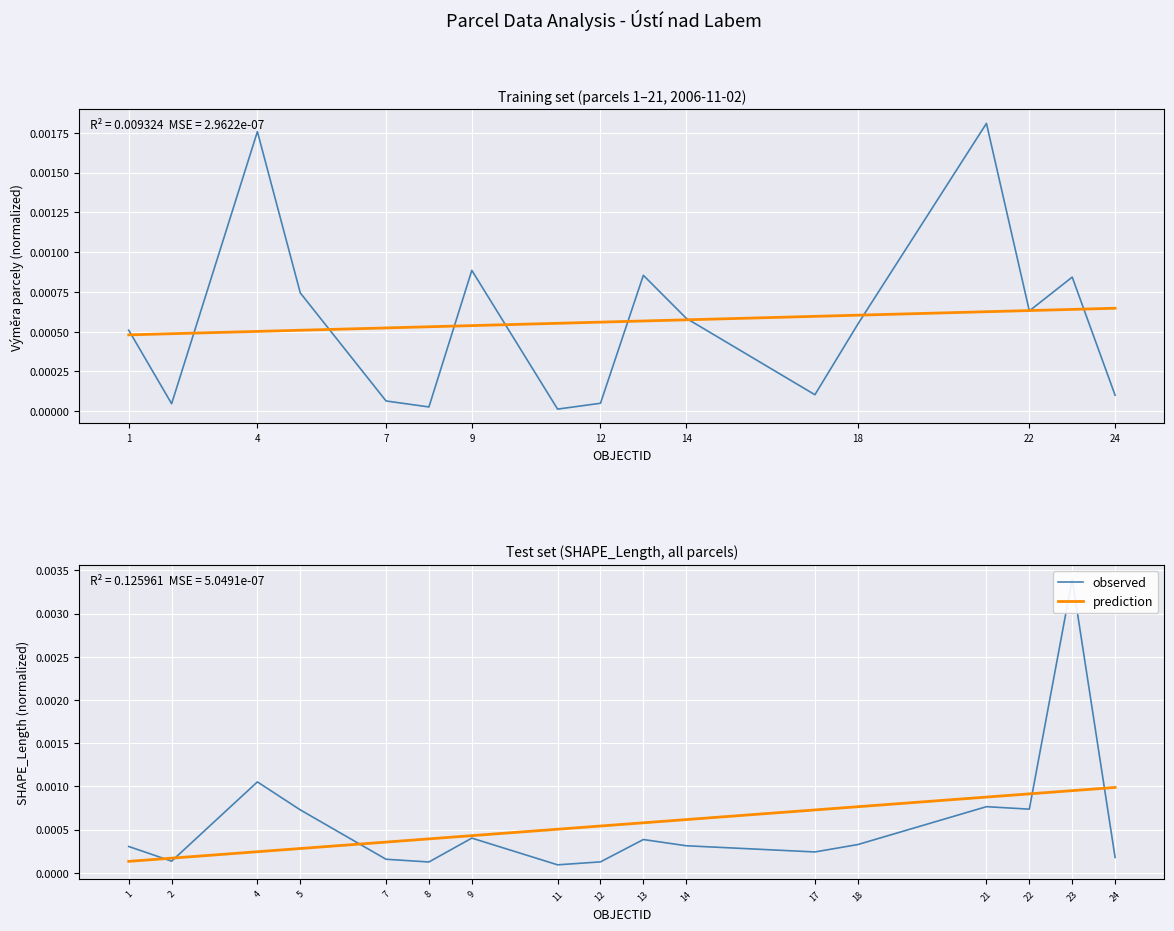

The value of observed at 18 is 0.0. True or false?

False